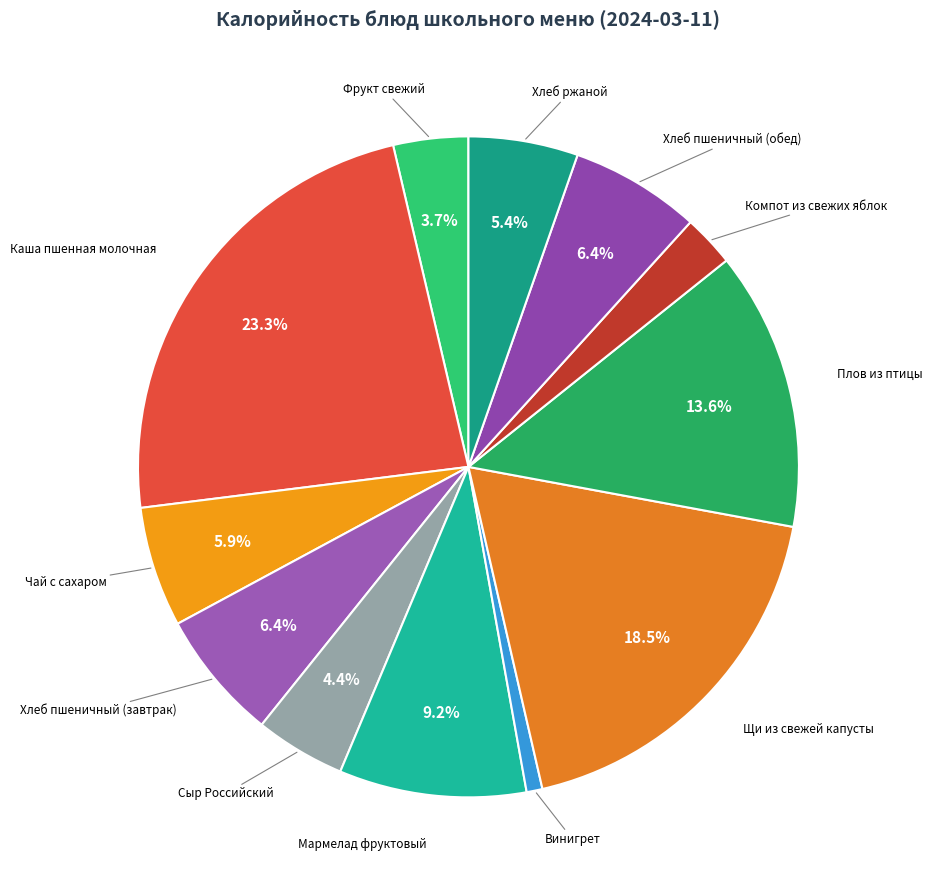

Rank the categories by value from lowest to highest.

Винигрет, Компот из свежих яблок, Фрукт свежий, Сыр Российский, Хлеб ржаной, Чай с сахаром, Хлеб пшеничный (завтрак), Хлеб пшеничный (обед), Мармелад фруктовый, Плов из птицы, Щи из свежей капусты, Каша пшенная молочная